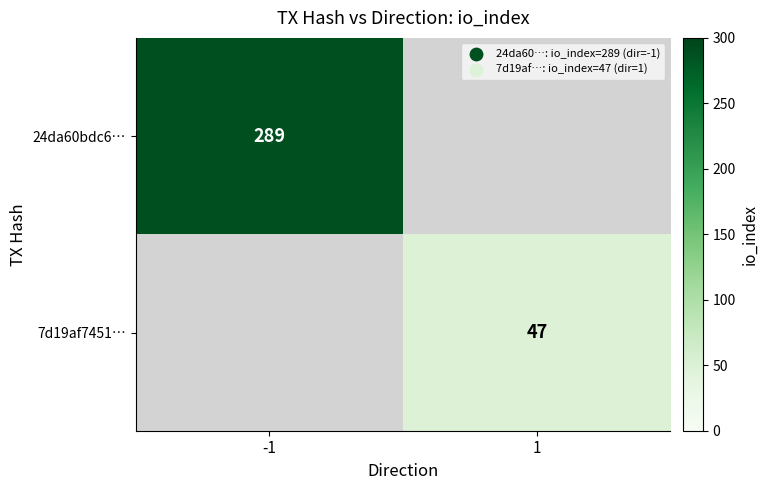

How many data points does each series have?

2